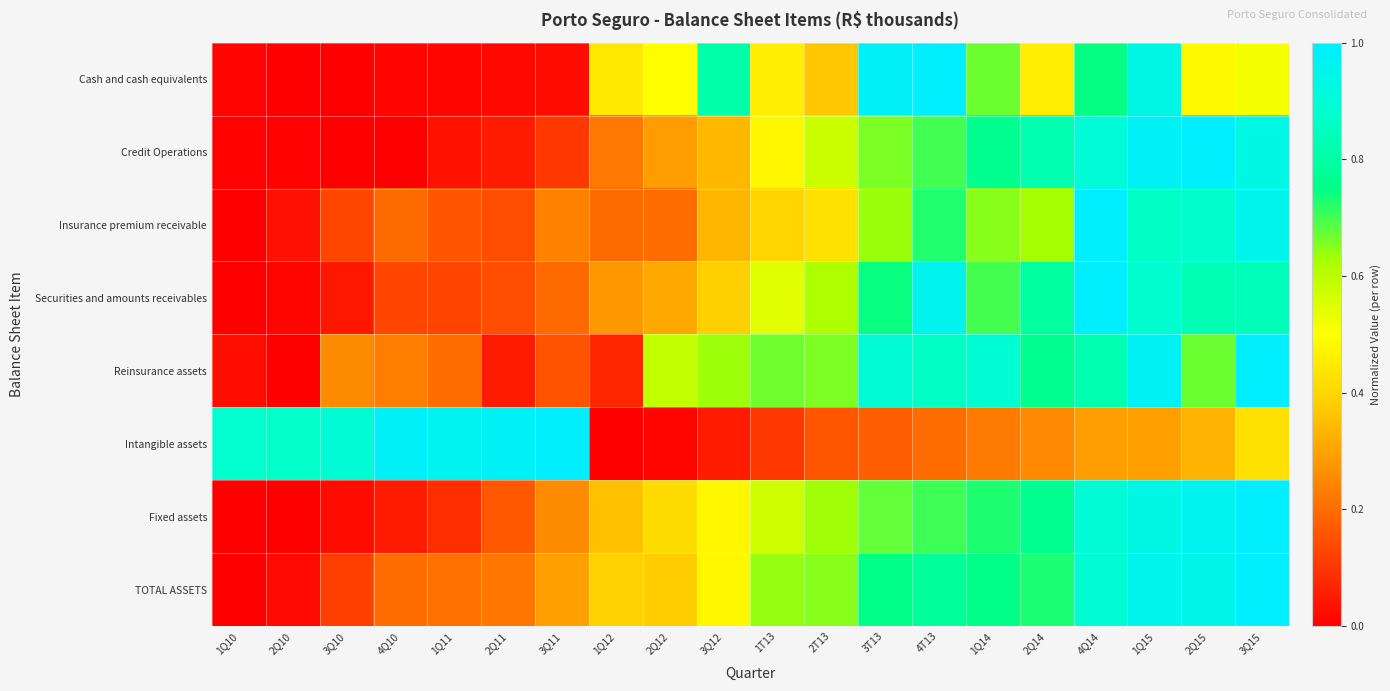

At 3Q15, list the series in order from smallest to largest.

Intangible assets, Cash and cash equivalents, Securities and amounts receivables, Credit Operations, Insurance premium receivable, Reinsurance assets, Fixed assets, TOTAL ASSETS